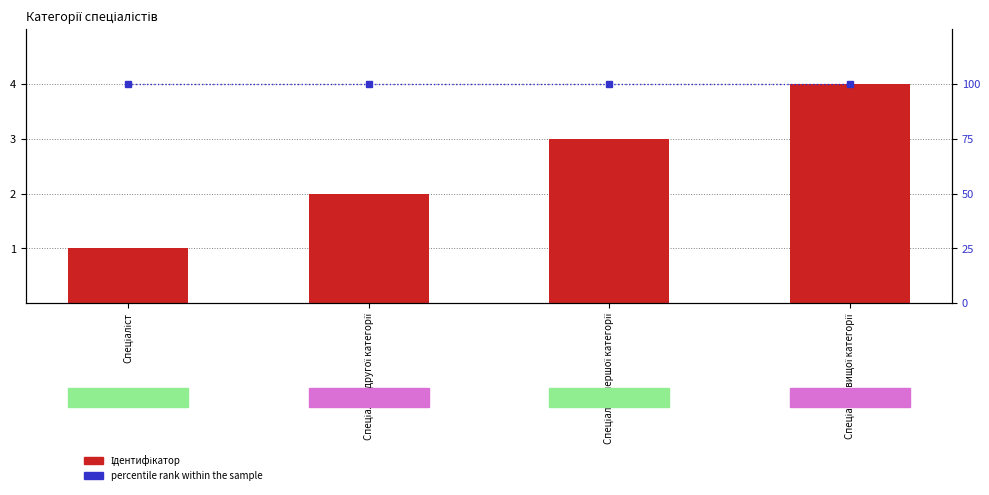

What is the label of the 4th bar from the left?

Спеціаліст вищої категорії